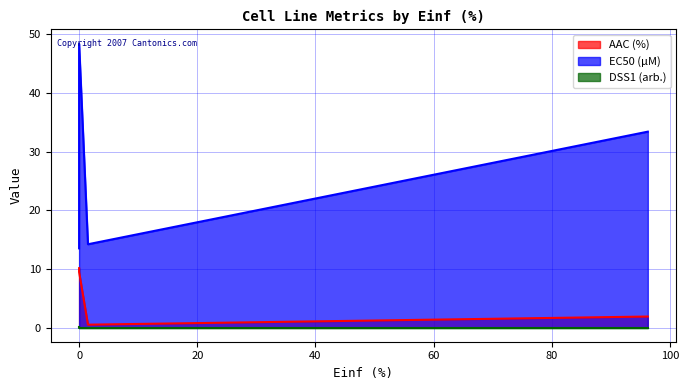

List the series in order of their overall mean, highest first.

EC50 (µM), AAC (%), DSS1 (arb.)